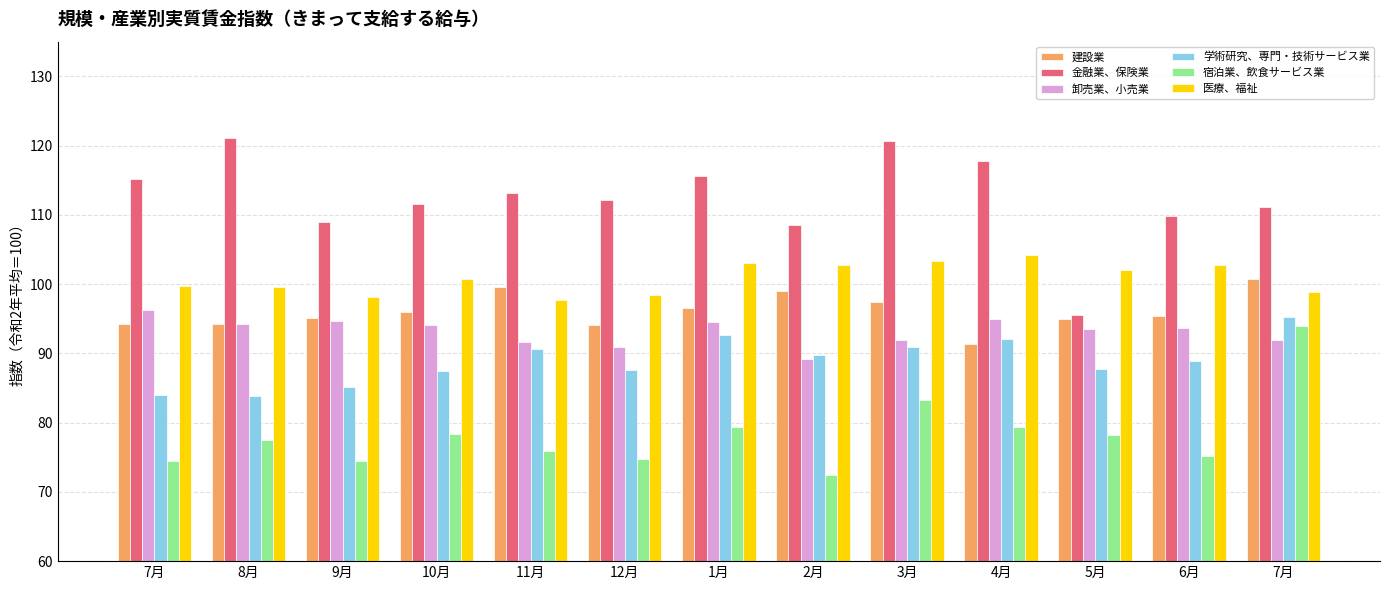

Reading right to left, transcribe all the data shown in this chart.

建設業: 100.8	95.4	94.9	91.4	97.4	99.0	96.5	94.1	99.6	95.9	95.1	94.2	94.3
金融業、保険業: 111.1	109.9	95.6	117.8	120.6	108.6	115.6	112.1	113.2	111.6	108.9	121.1	115.1
卸売業、小売業: 91.9	93.7	93.5	95.0	91.9	89.2	94.5	90.9	91.7	94.1	94.7	94.3	96.3
学術研究、専門・技術サービス業: 95.3	88.9	87.8	92.0	90.9	89.7	92.7	87.6	90.6	87.4	85.2	83.9	84.0
宿泊業、飲食サービス業: 93.9	75.2	78.2	79.3	83.2	72.5	79.4	74.7	75.9	78.4	74.5	77.5	74.4
医療、福祉: 98.9	102.7	102.1	104.2	103.3	102.7	103.1	98.4	97.7	100.8	98.1	99.6	99.7